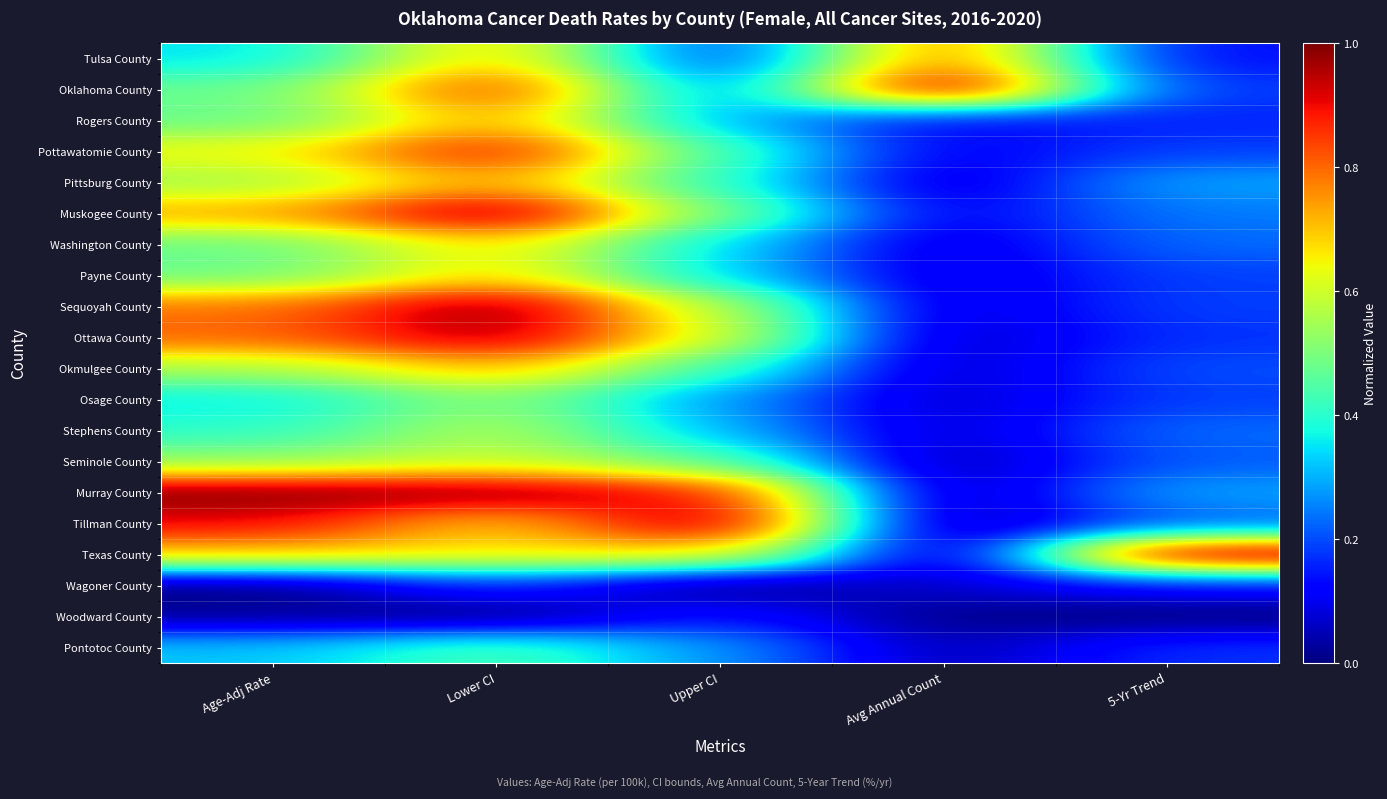

Which has a higher value, Lower CI or Avg Annual Count?

Avg Annual Count